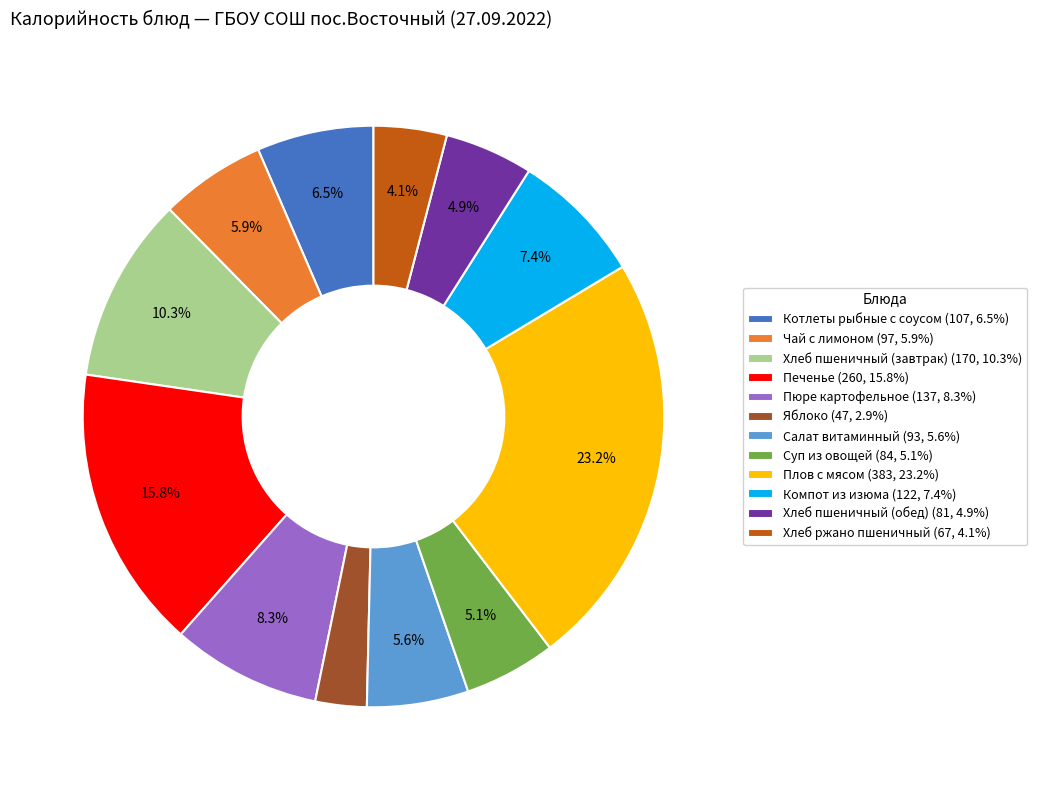

Is the sum of Хлеб ржано пшеничный and Печенье greater than half?

No